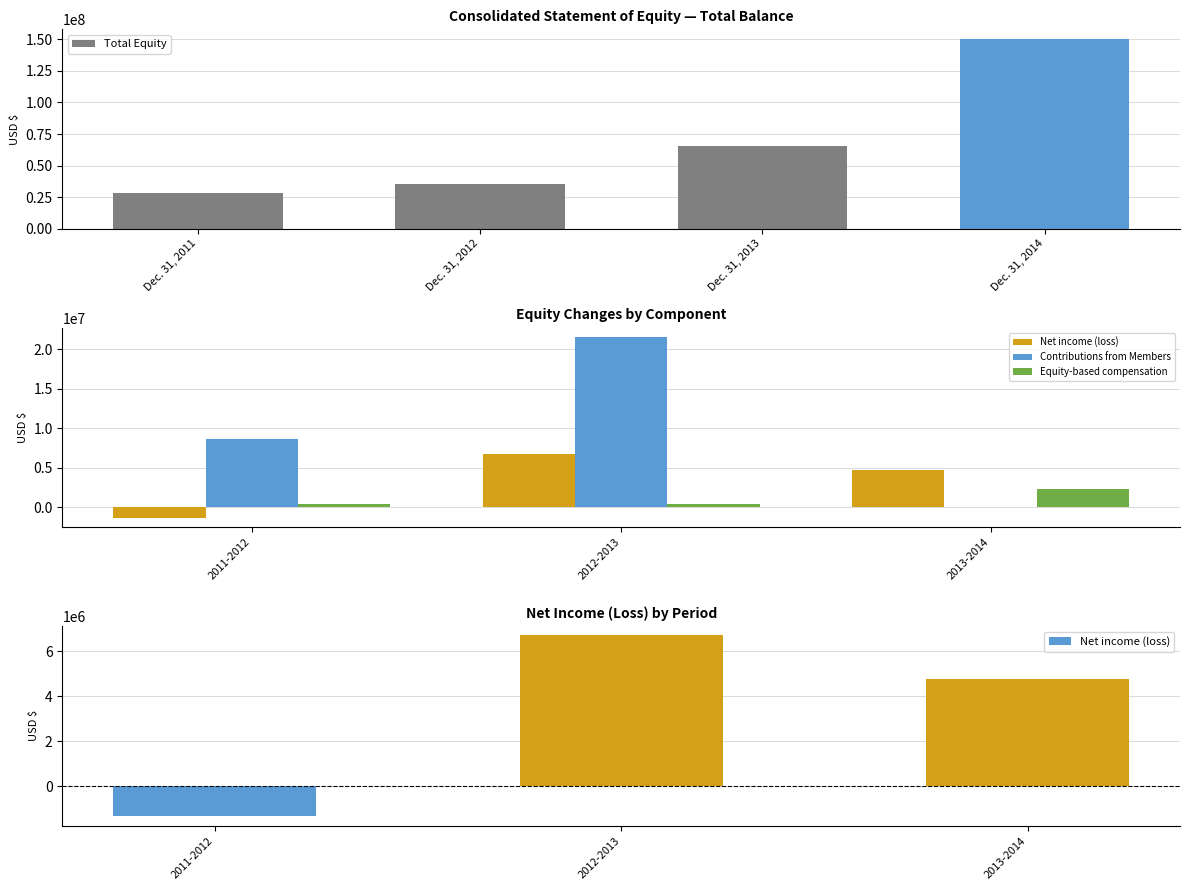

At which label is the value closest to 89138637?

Dec. 31, 2013